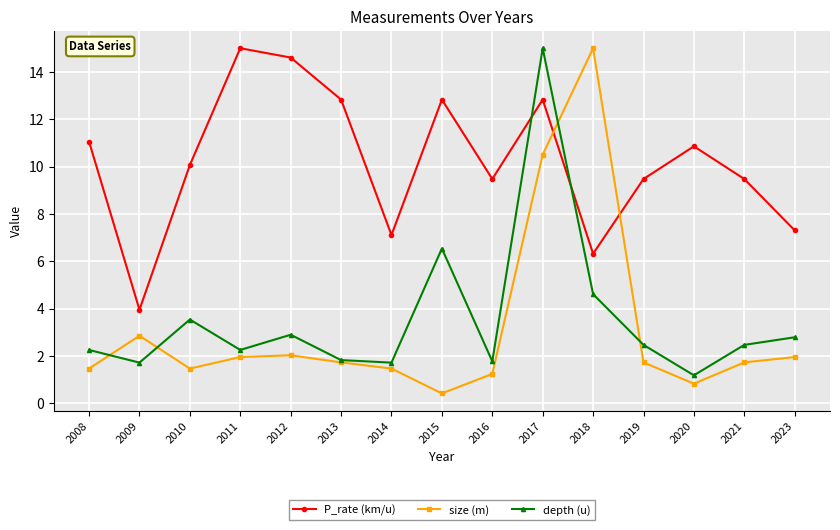

What is the difference between the highest and lowest values at 2013?

11.1